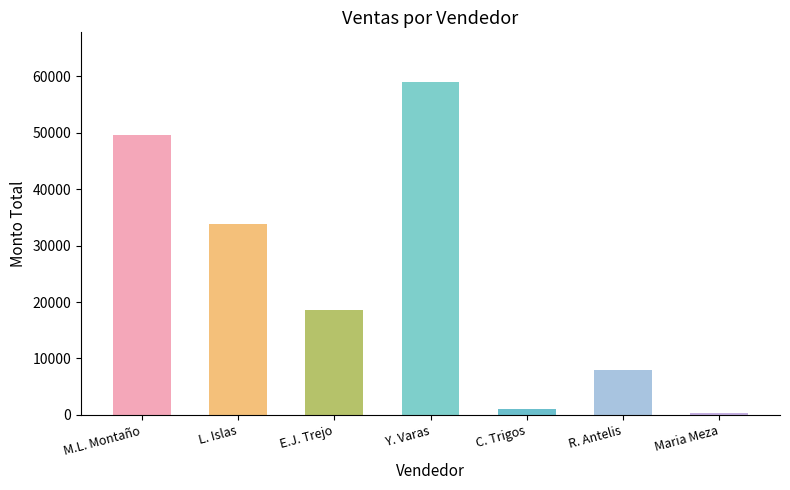

Reading right to left, extract all data points from this chart.

Maria Meza=310.6	R. Antelis=8000.0	C. Trigos=1000.0	Y. Varas=58950.6	E.J. Trejo=18541.3	L. Islas=33800.0	M.L. Montaño=49530.0